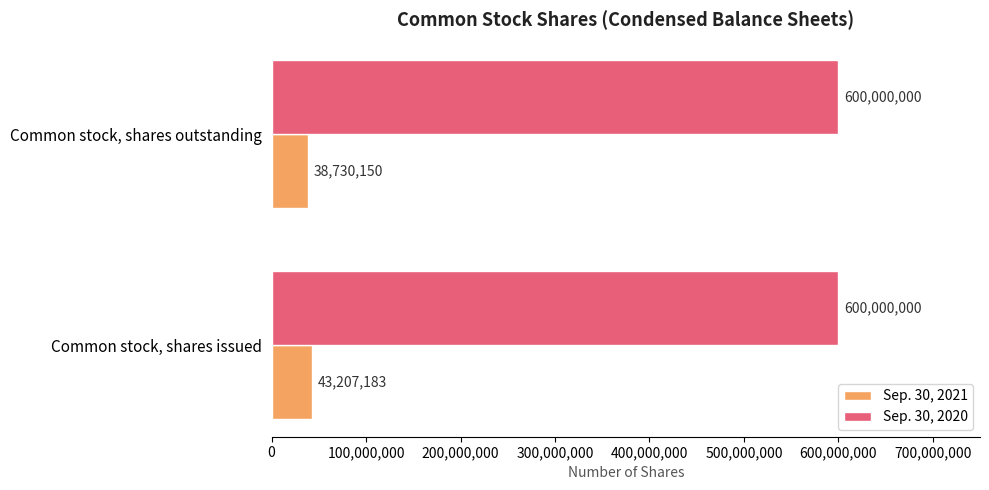

List the series in order of their overall mean, highest first.

Sep. 30, 2020, Sep. 30, 2021